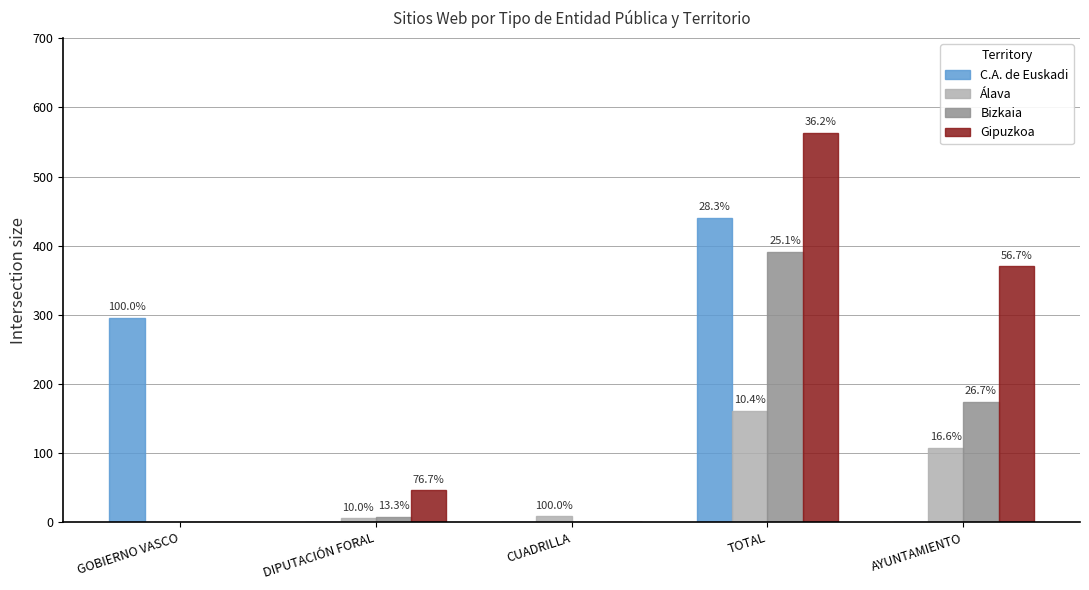

Are the bars grouped side by side (vs. stacked)?

Yes